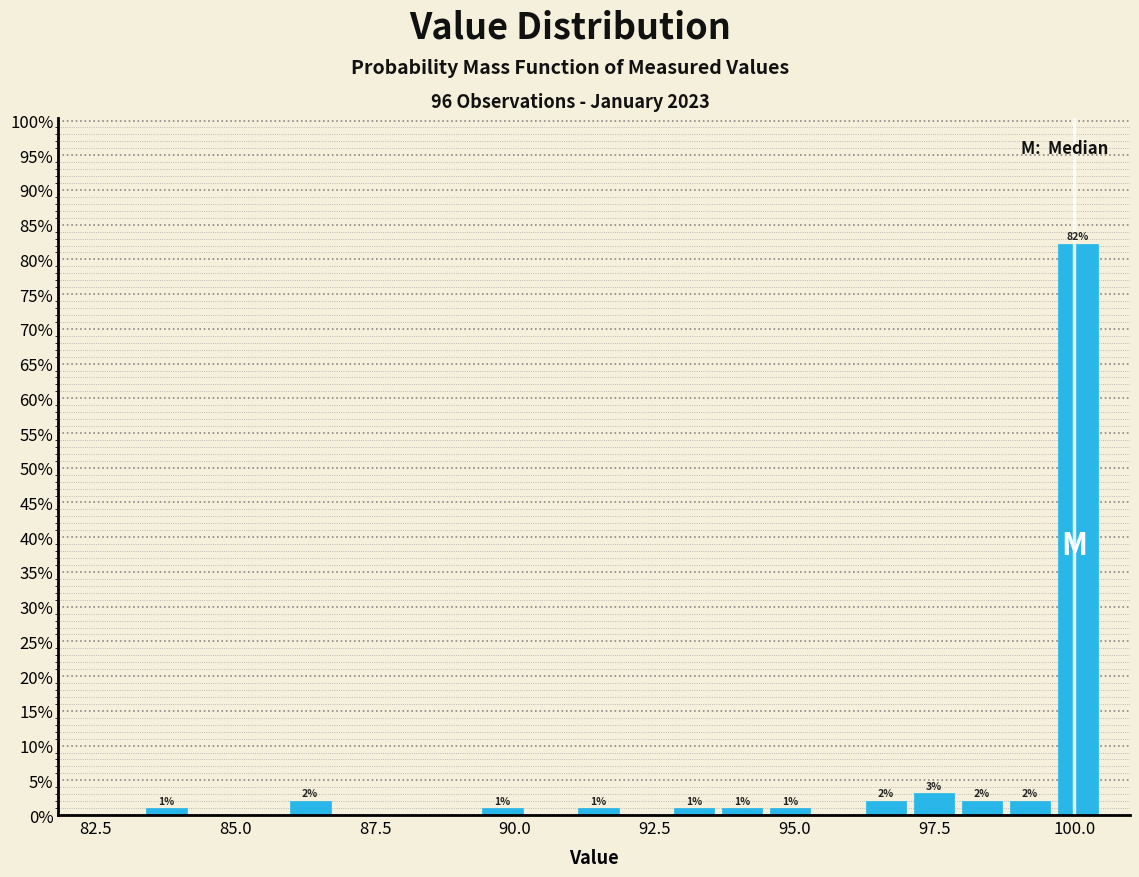

Around what value on the x-axis is the tallest bar? Give the approximate position of its centre, as read against the axis.

100.0